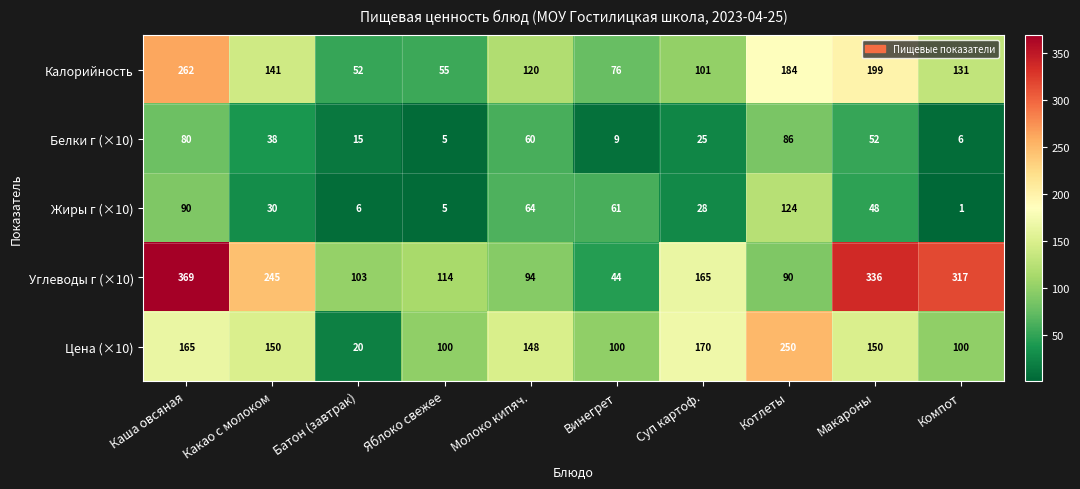

Which category has the highest value across all series?

Каша овсяная